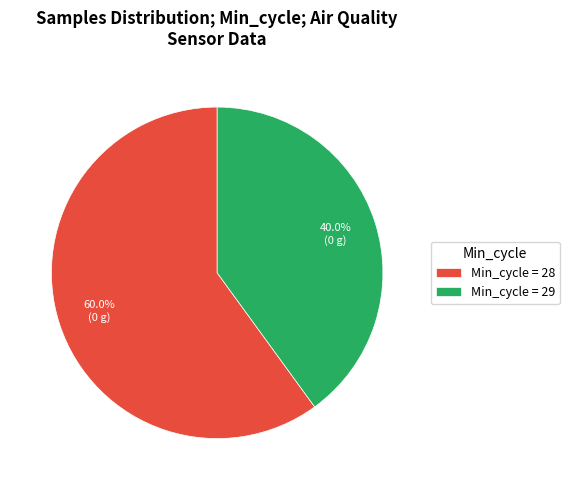

Is there any slice that represents more than half of the pie?

Yes